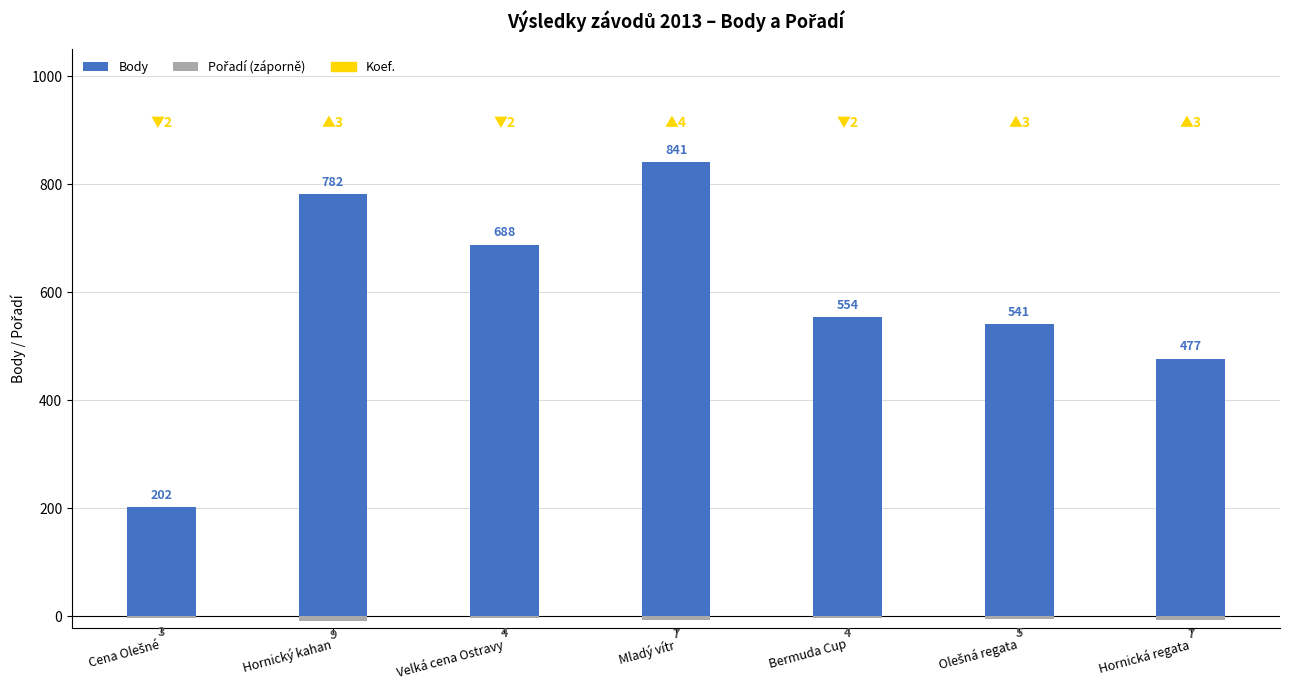

How many Pořadí (záporně) values are between -7 and -4?

5